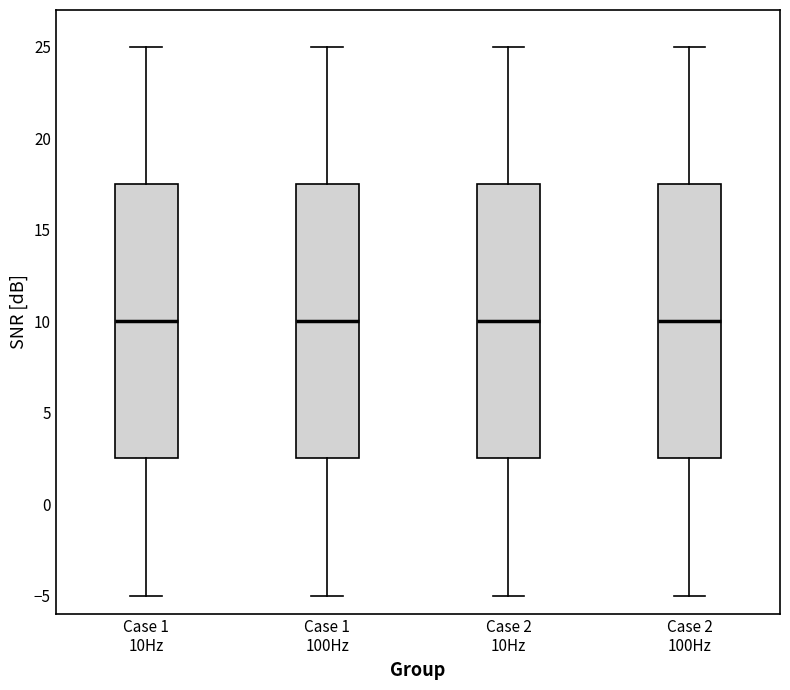

Reading left to right, transcribe this box plot: for each box, give where its median line is, the range the box spans, and where its two whiskers end, as read against the y-axis. The values are not printed on the chart, so give them approximately, as read against the axis.

Case 1 10Hz: median 10.0, box 2.5 to 17.5, whiskers -5.0 to 25.0
Case 1 100Hz: median 10.0, box 2.5 to 17.5, whiskers -5.0 to 25.0
Case 2 10Hz: median 10.0, box 2.5 to 17.5, whiskers -5.0 to 25.0
Case 2 100Hz: median 10.0, box 2.5 to 17.5, whiskers -5.0 to 25.0